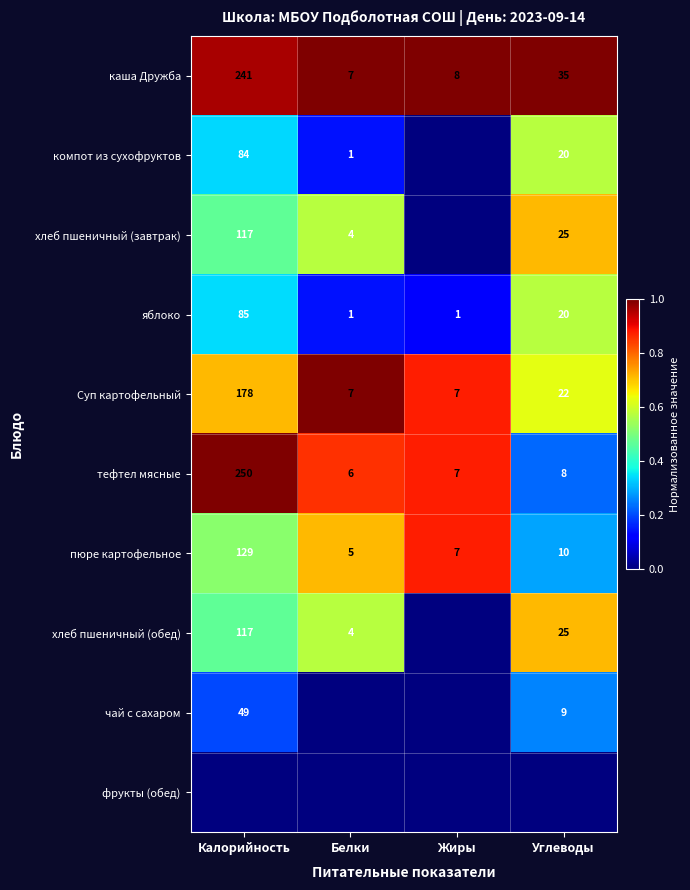

The value of хлеб пшеничный (завтрак) at Белки is 2. True or false?

False